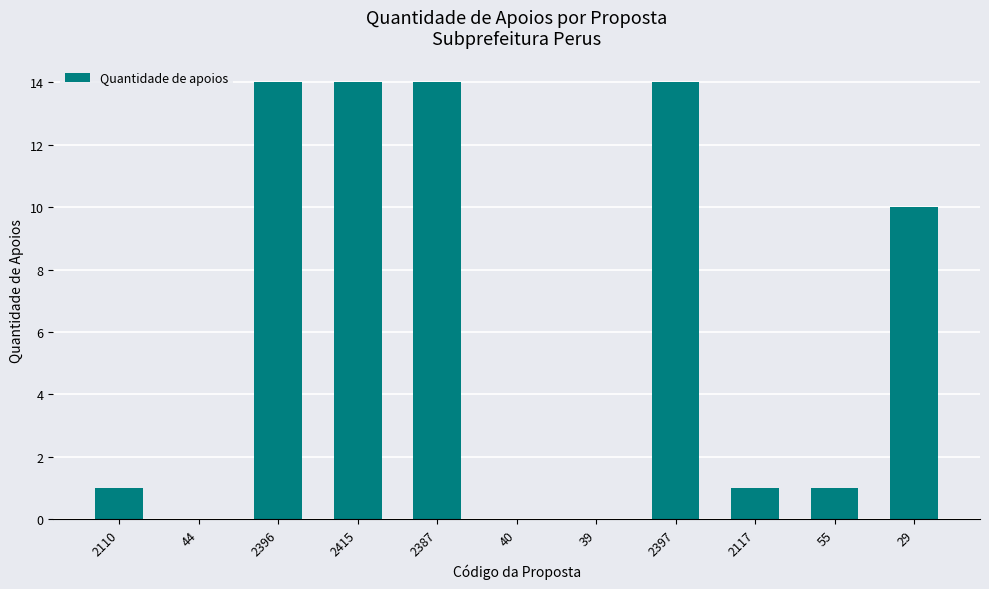

At which label is the value closest to 7?

29